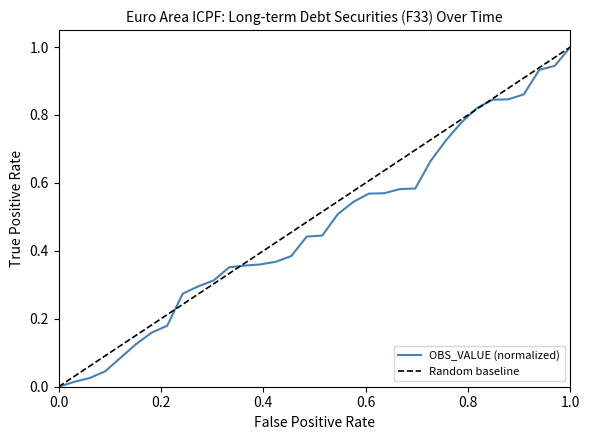

What is the highest value of the OBS_VALUE (normalized) series?

1.0